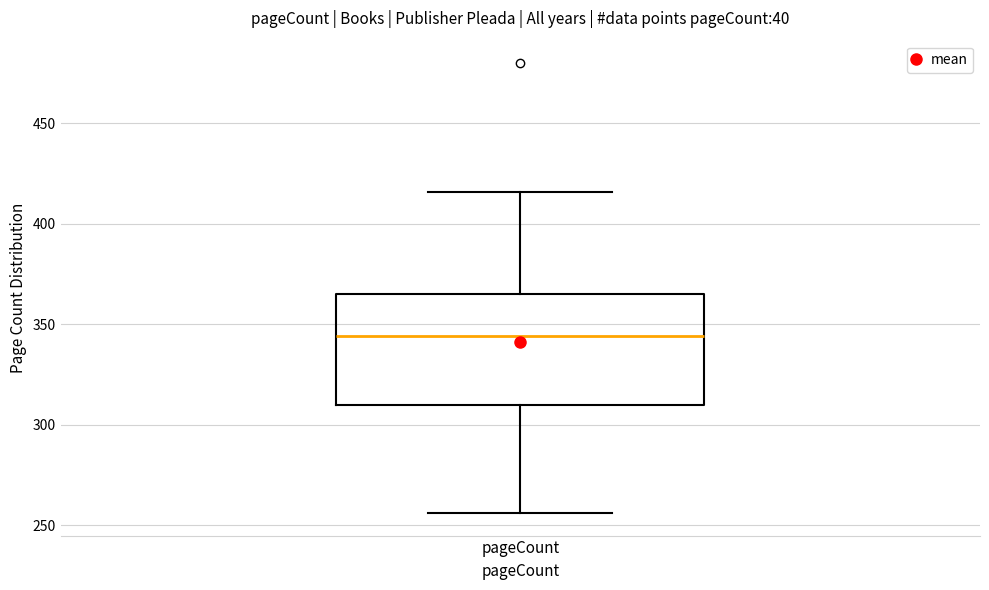

Transcribe this box plot: give where the median line is, the range the box spans, and where the two whiskers end, as read against the y-axis. The values are not printed on the chart, so give them approximately, as read against the axis.

median 345, box 310 to 365, whiskers 255 to 415